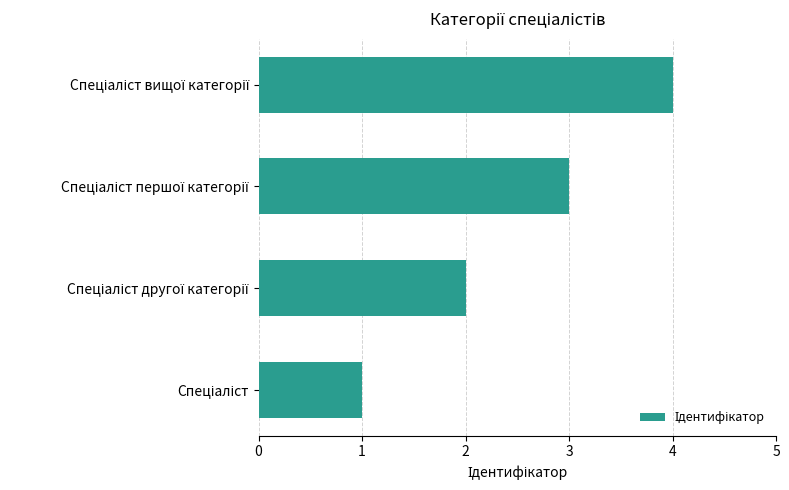

What is the greatest value displayed?

4